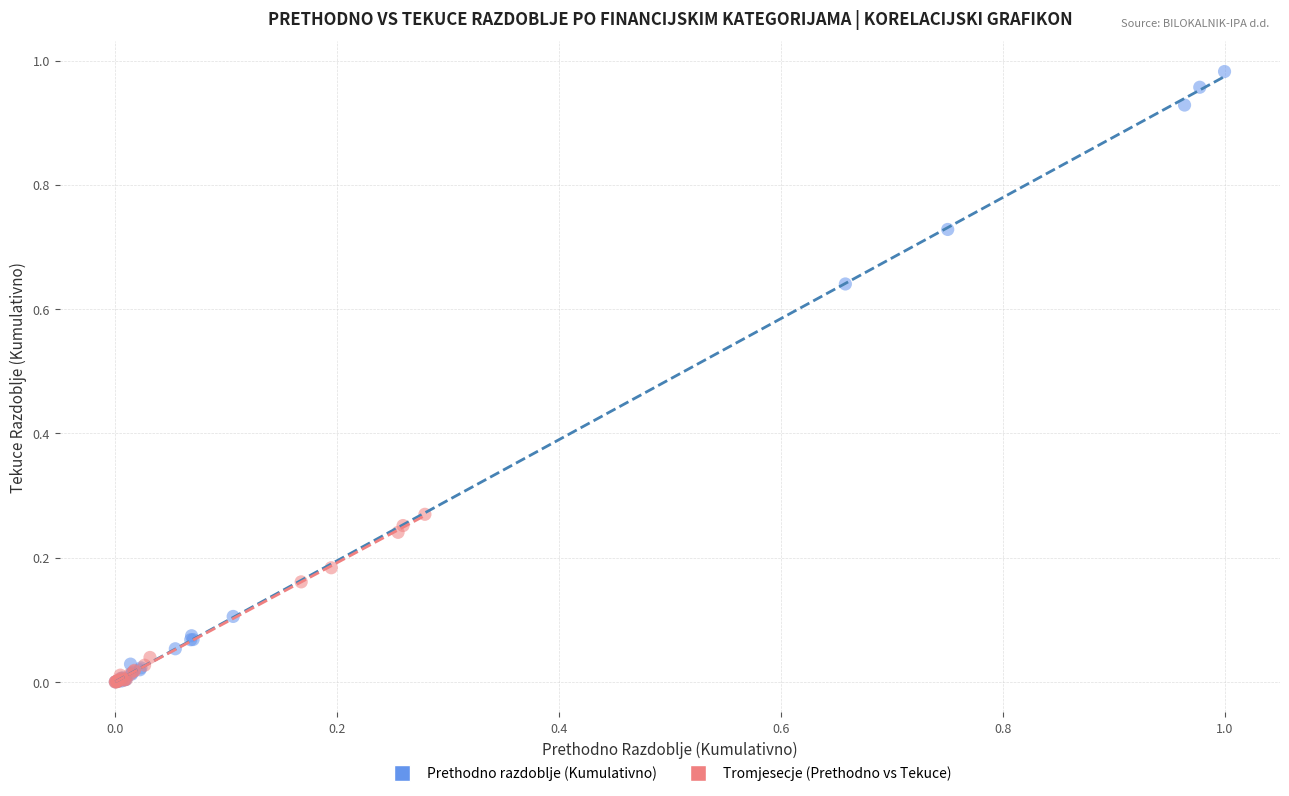

What are all the series names shown in the legend?

Prethodno razdoblje (Kumulativno), Tromjesecje (Prethodno vs Tekuce)